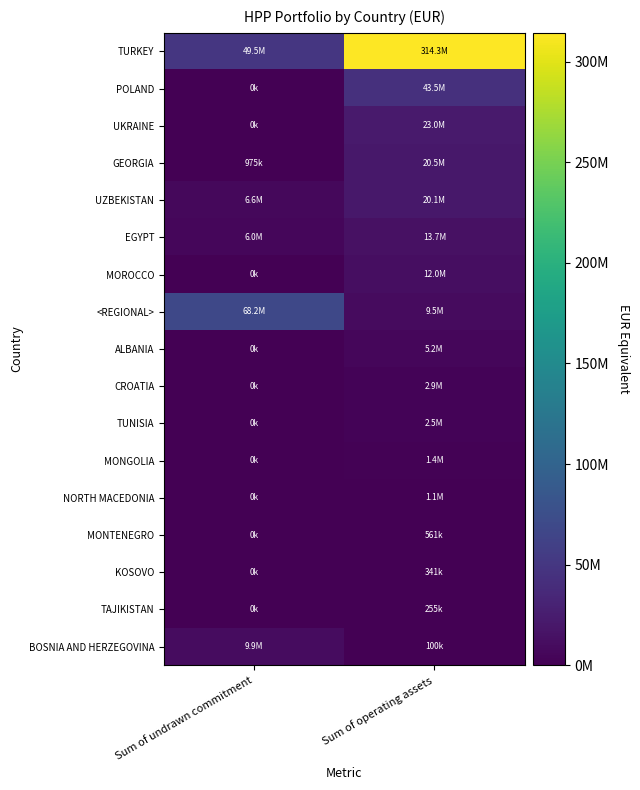

Rank the series by their maximum value, from highest to lowest.

TURKEY, <REGIONAL>, POLAND, UKRAINE, GEORGIA, UZBEKISTAN, EGYPT, MOROCCO, BOSNIA AND HERZEGOVINA, ALBANIA, CROATIA, TUNISIA, MONGOLIA, NORTH MACEDONIA, MONTENEGRO, KOSOVO, TAJIKISTAN